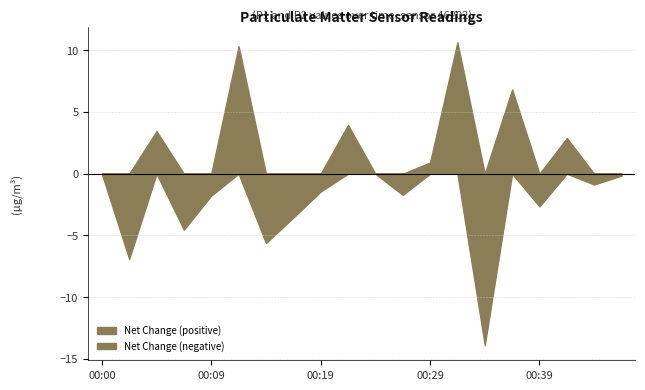

How many values in the P1 series are below 10?

8